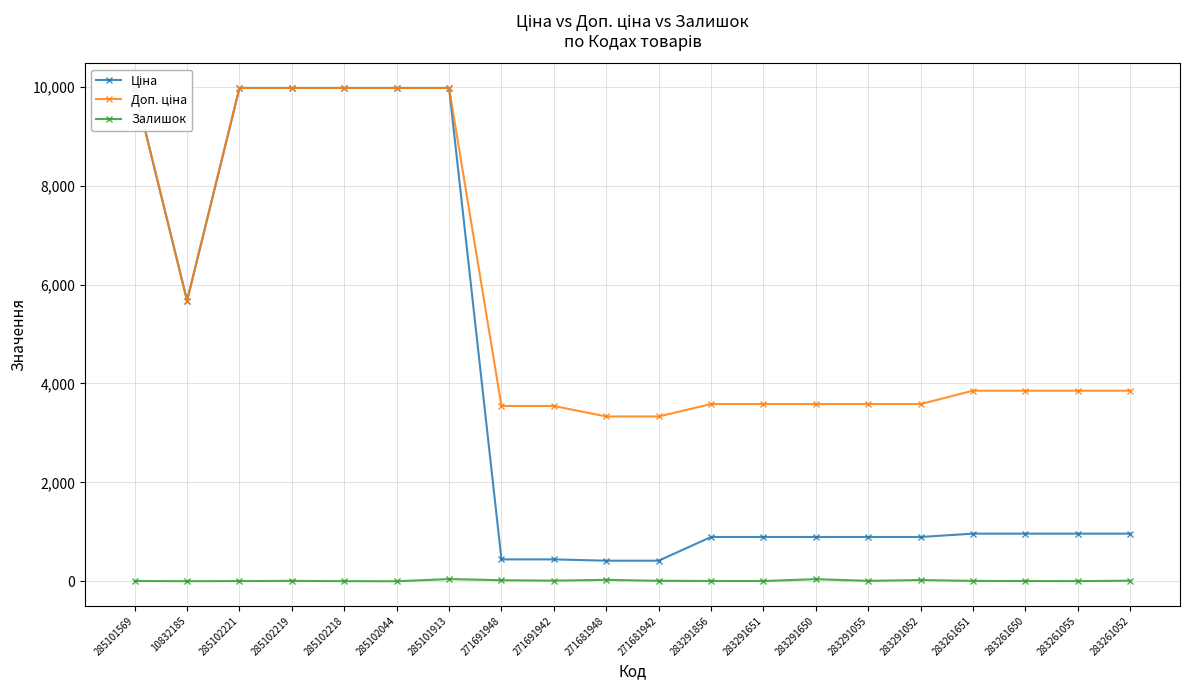

At which label does Доп. ціна first exceed 3854?

285101569